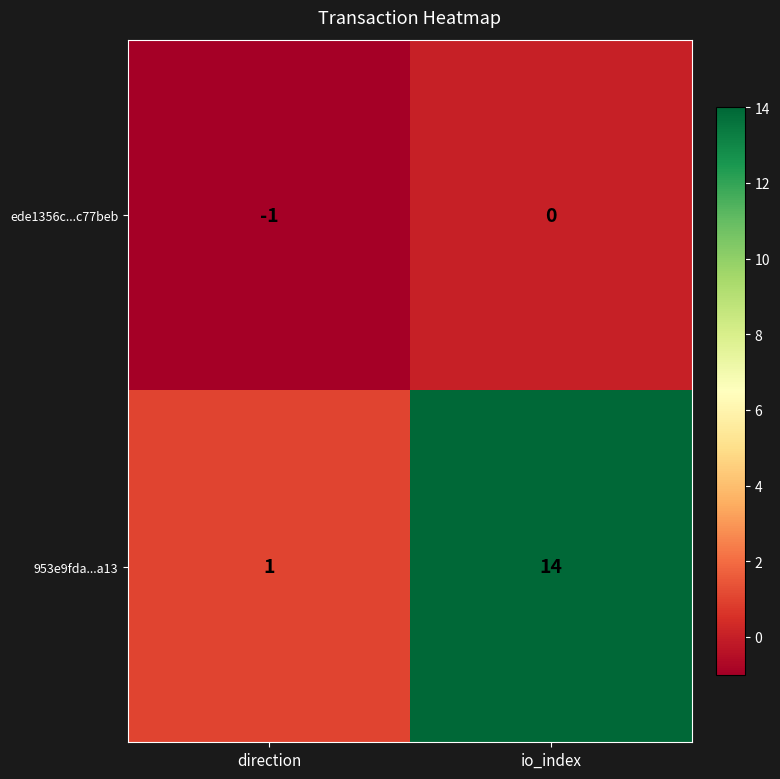

Reading right to left, transcribe all the data shown in this chart.

ede1356c...c77beb: io_index=0	direction=-1
953e9fda...a13: io_index=14	direction=1